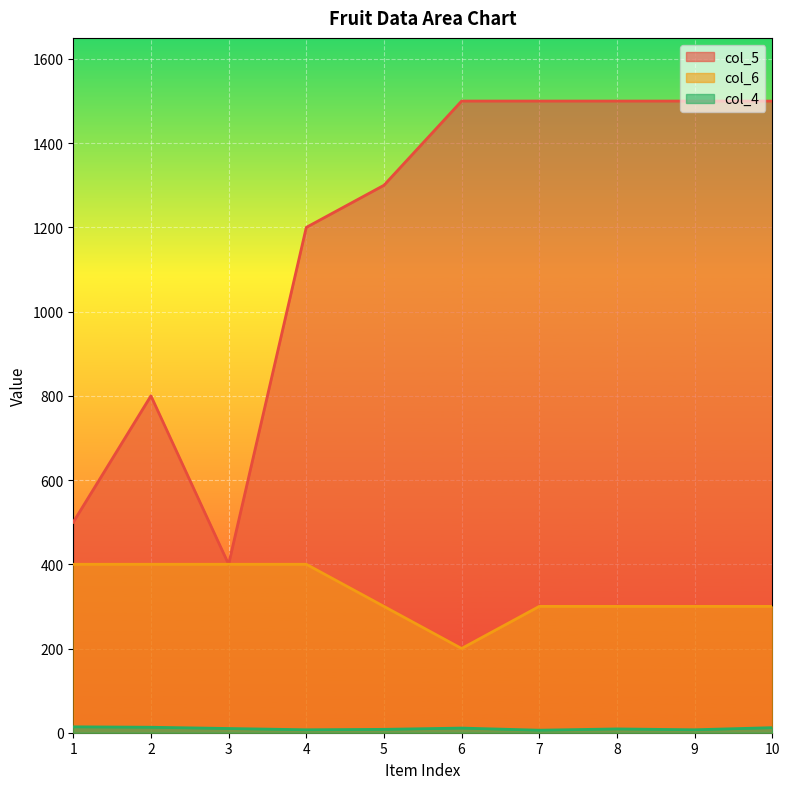

Where does the col_4 series first go above 10?

1